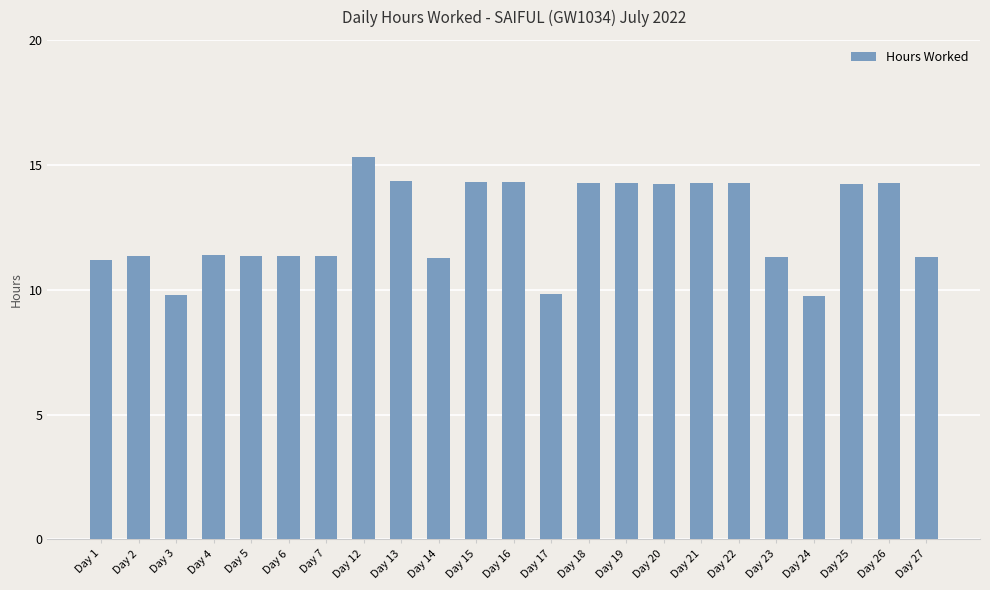

What is the difference between the second highest and minimum values?

4.6